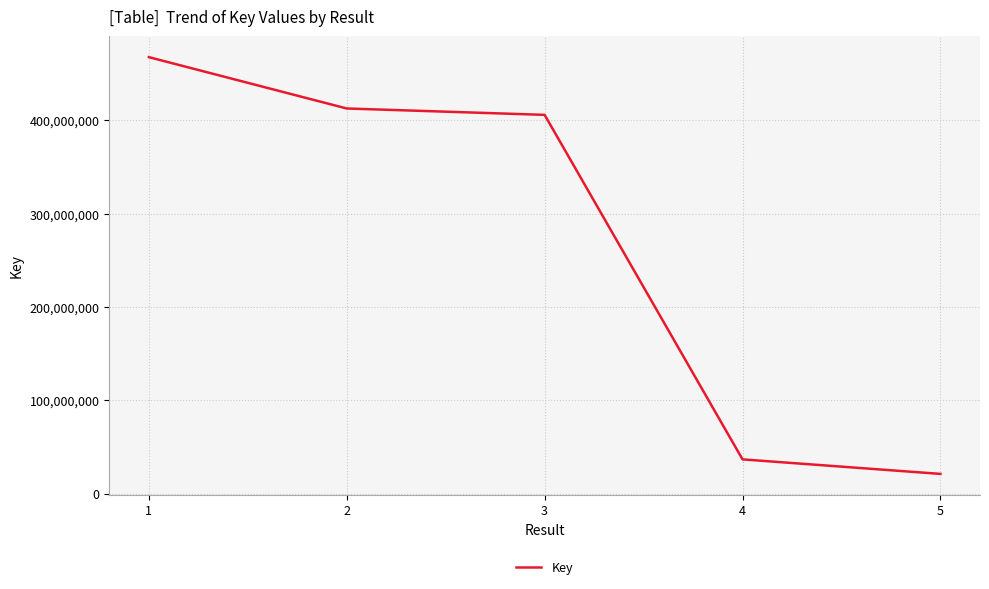

Does the chart display data point markers on the line(s)?

No